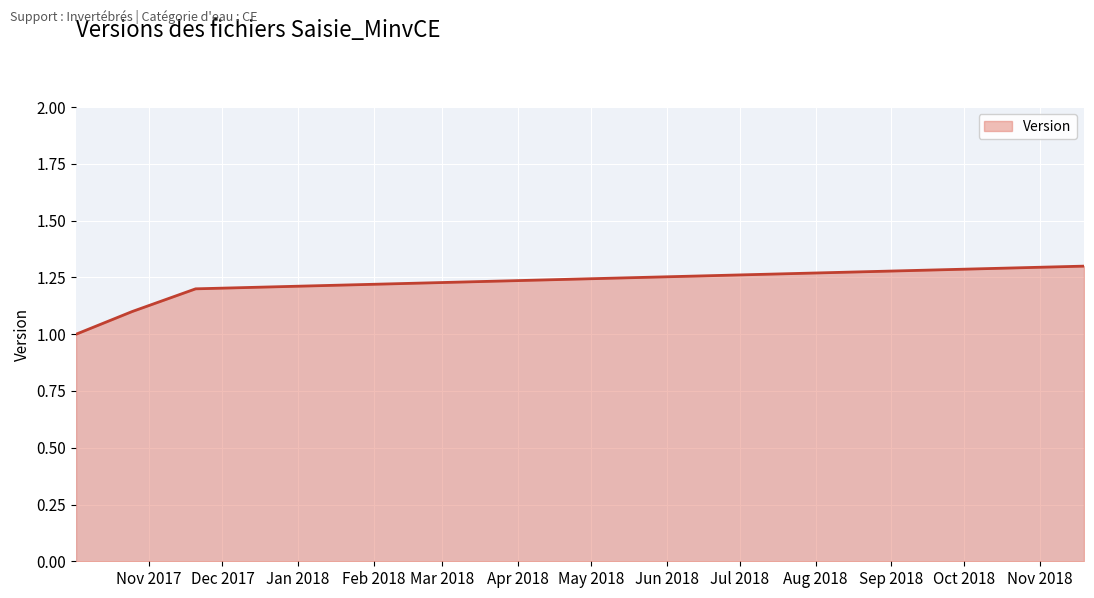

What is the smallest value displayed?

1.0